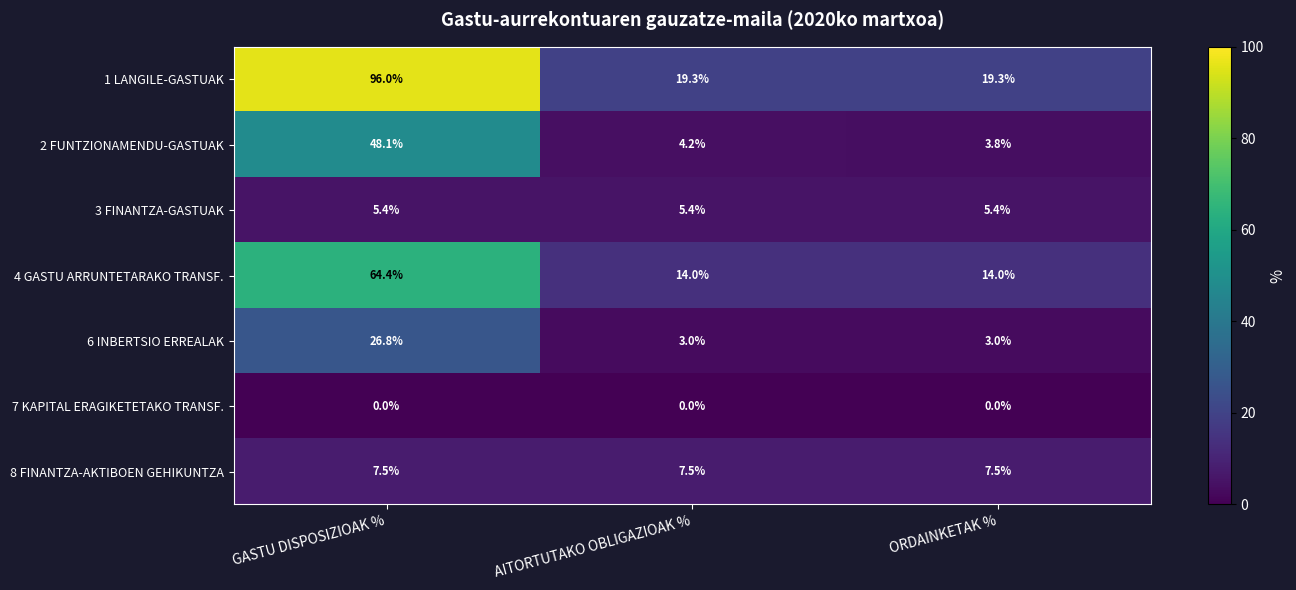

Where is 2 FUNTZIONAMENDU-GASTUAK nearest to the value 25?

AITORTUTAKO OBLIGAZIOAK %